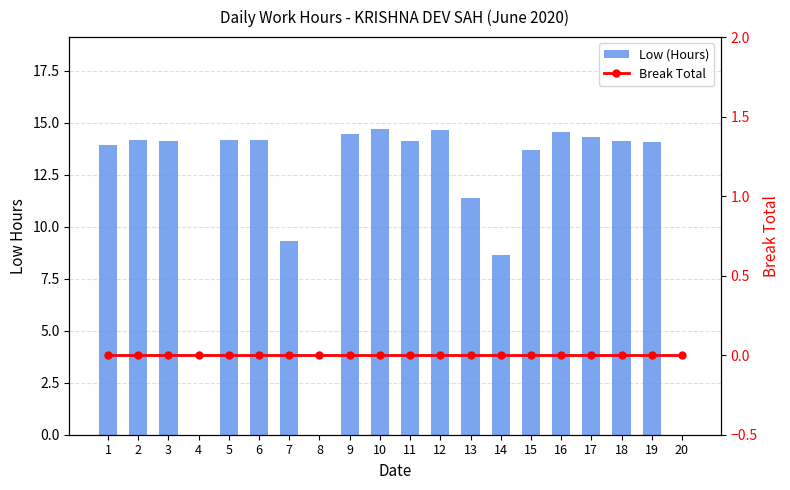

Are the bars grouped side by side (vs. stacked)?

Yes